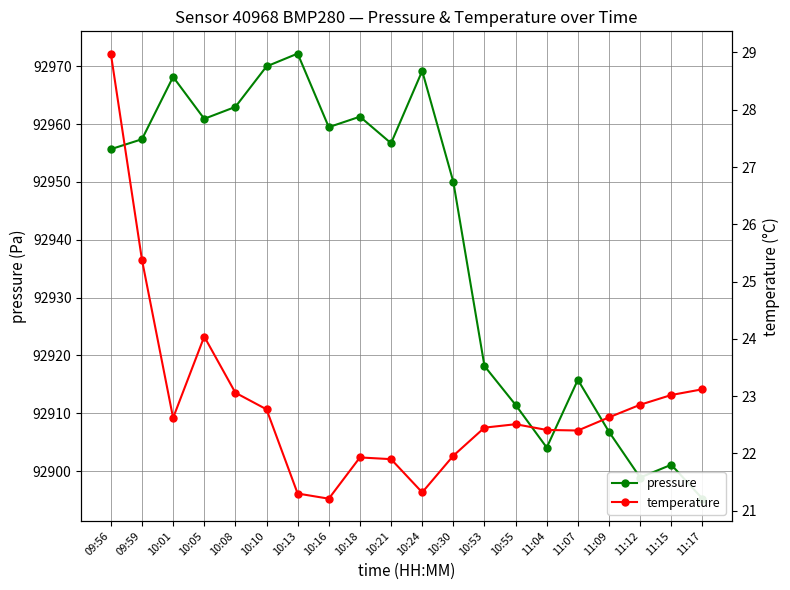

What value does the pressure series have at 11:17?

92895.2